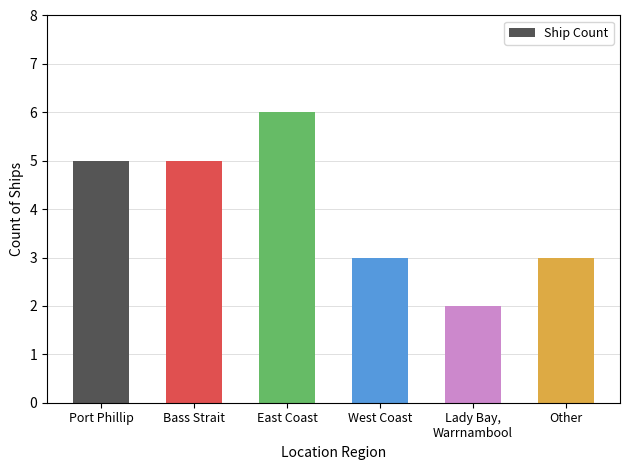

What is the label of the 1st bar from the right?

Other